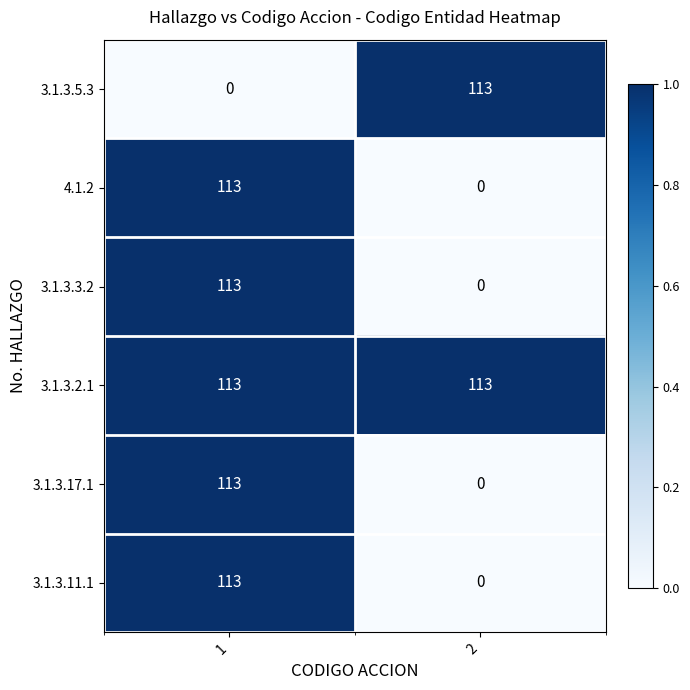

Is it true that 3.1.3.5.3 equals 0 at 1?

True